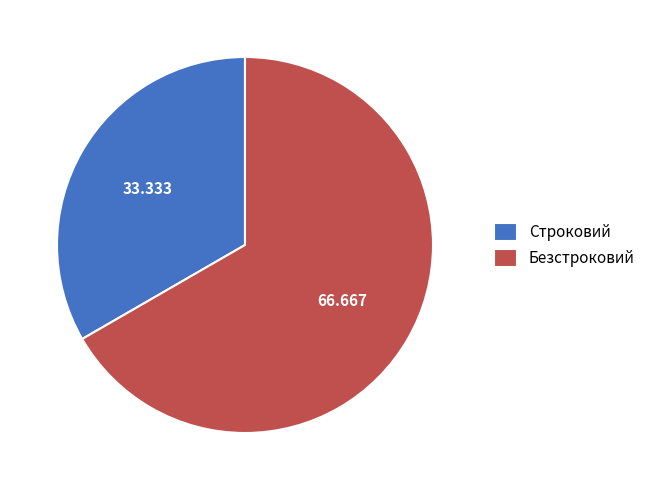

Rank the categories by value from lowest to highest.

Строковий, Безстроковий